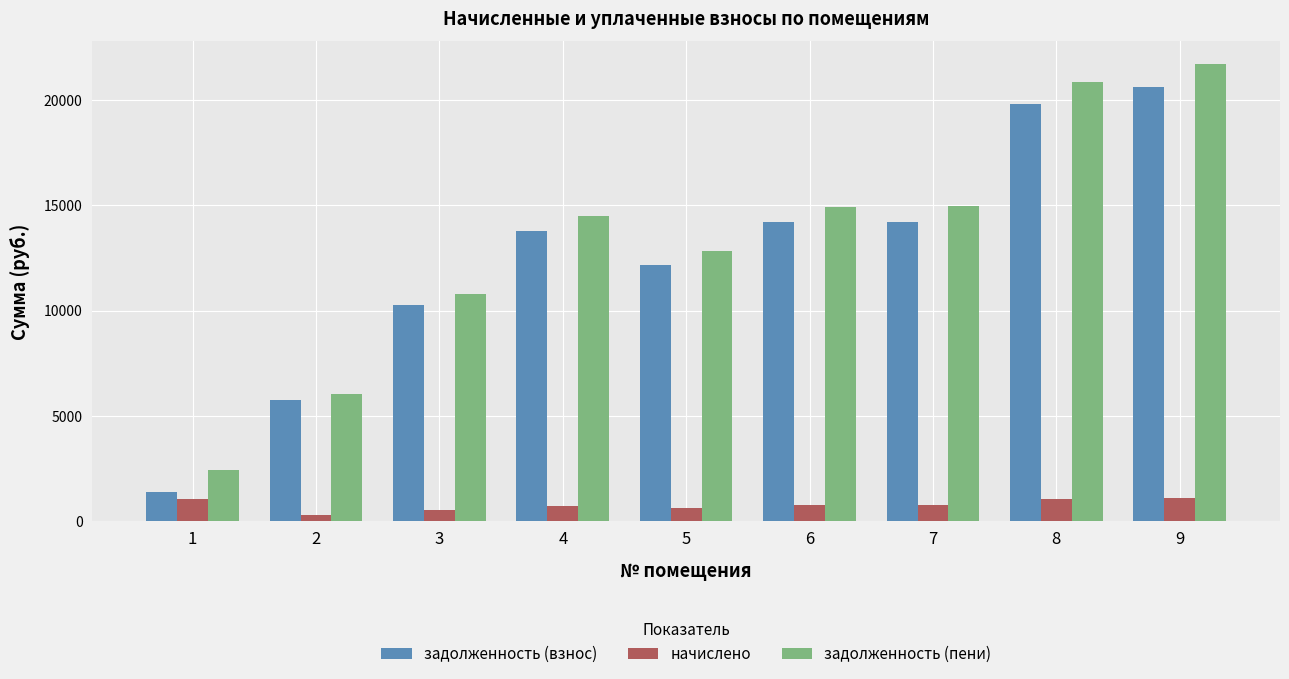

What is the difference between the highest and lowest values at 5?

12181.6